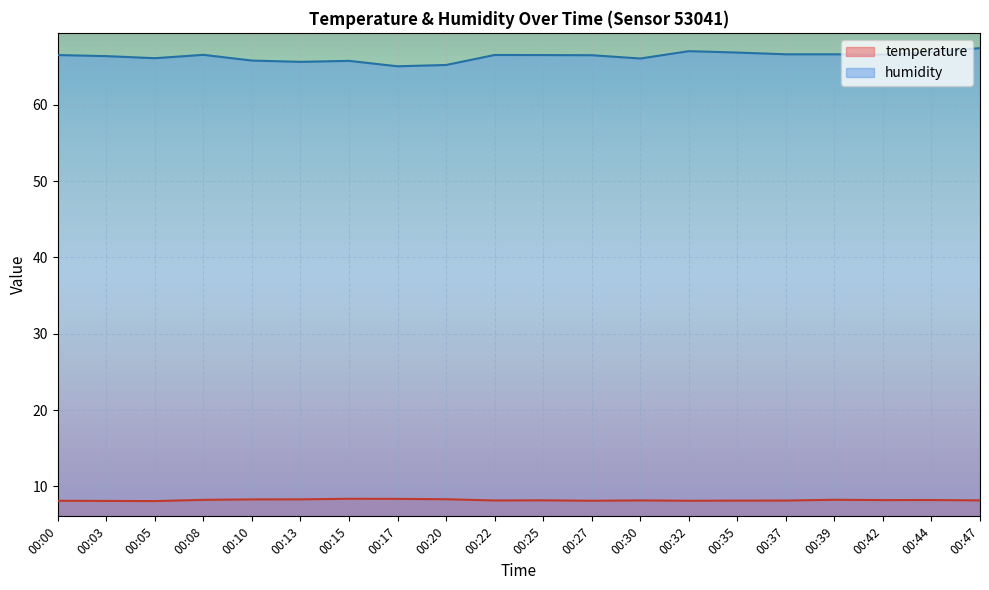

Reading left to right, transcribe all the data shown in this chart.

temperature: 8.1	8.1	8.1	8.2	8.3	8.3	8.4	8.4	8.3	8.2	8.2	8.1	8.2	8.1	8.2	8.2	8.3	8.2	8.2	8.2
humidity: 66.5	66.4	66.1	66.5	65.8	65.6	65.8	65.0	65.2	66.5	66.5	66.5	66.1	67.0	66.8	66.6	66.6	66.6	66.9	67.4